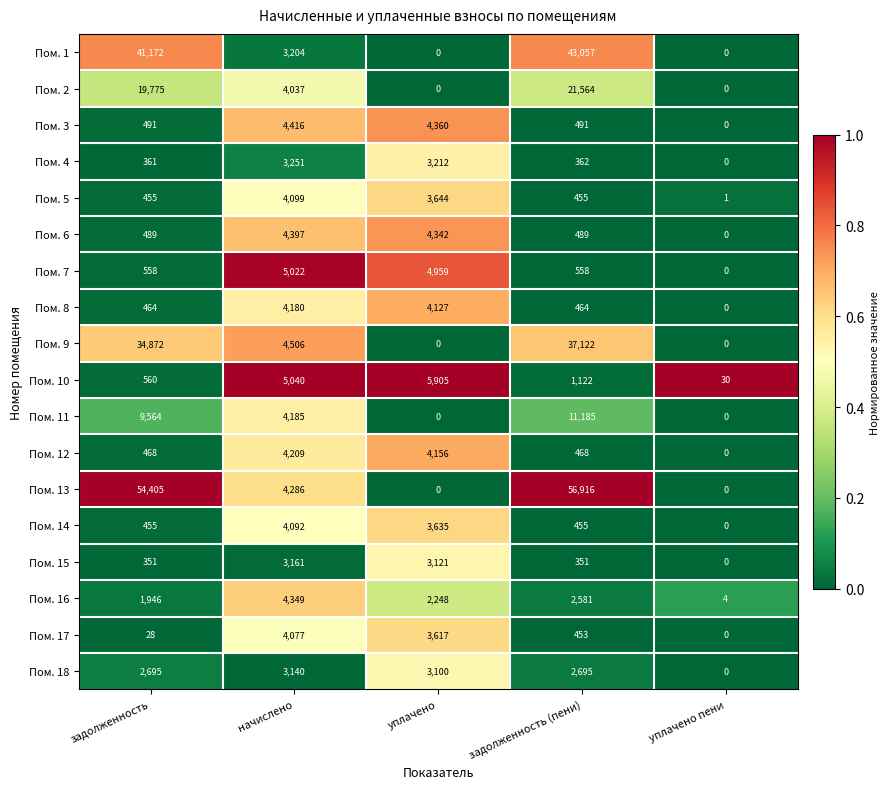

Is the value of Пом. 7 at задолженность greater than the value of Пом. 17 at задолженность?

Yes